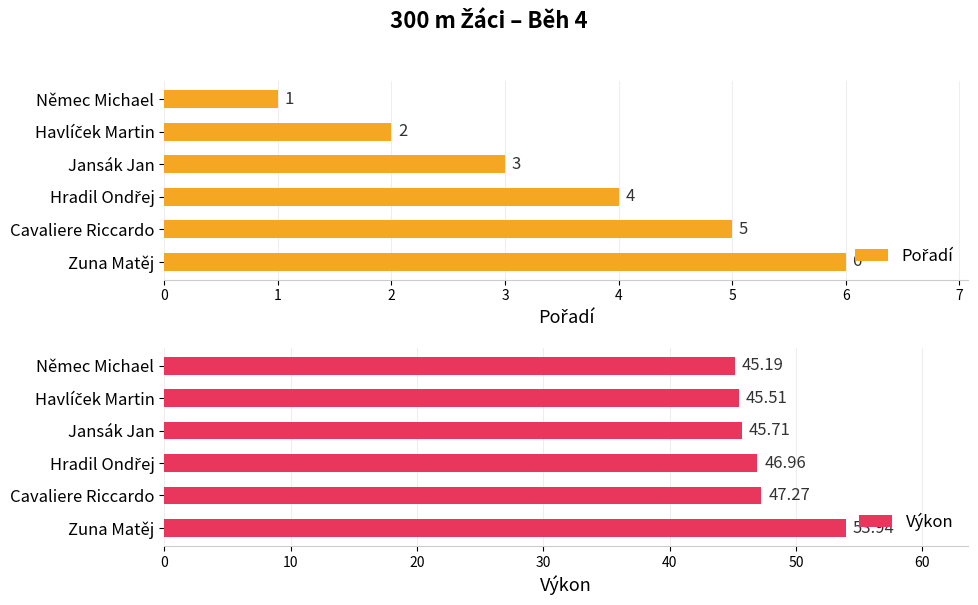

What is the average value of the Výkon series?

47.4